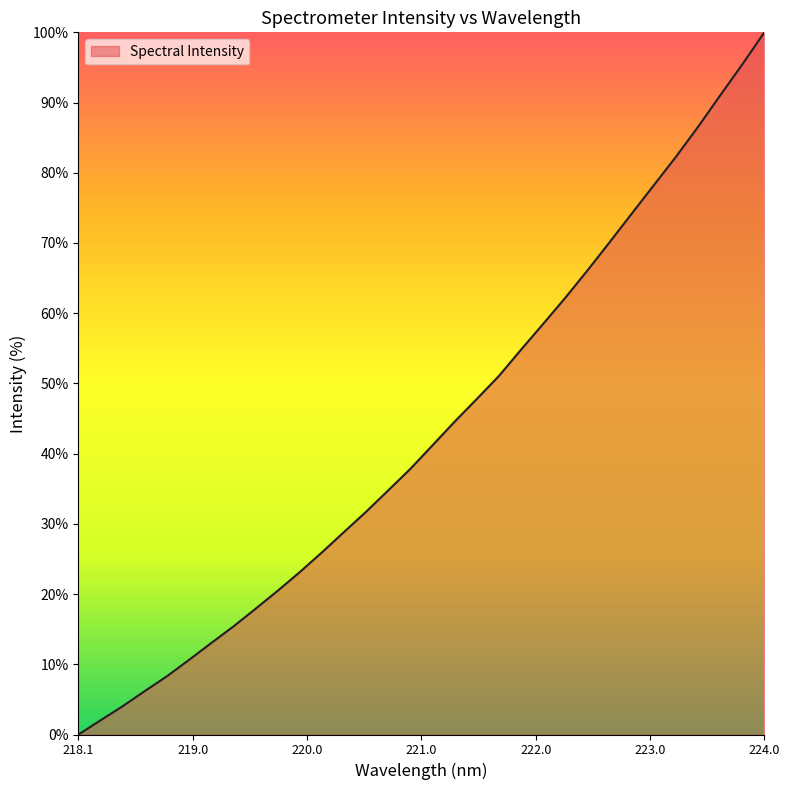

What is the greatest value displayed?

100.0